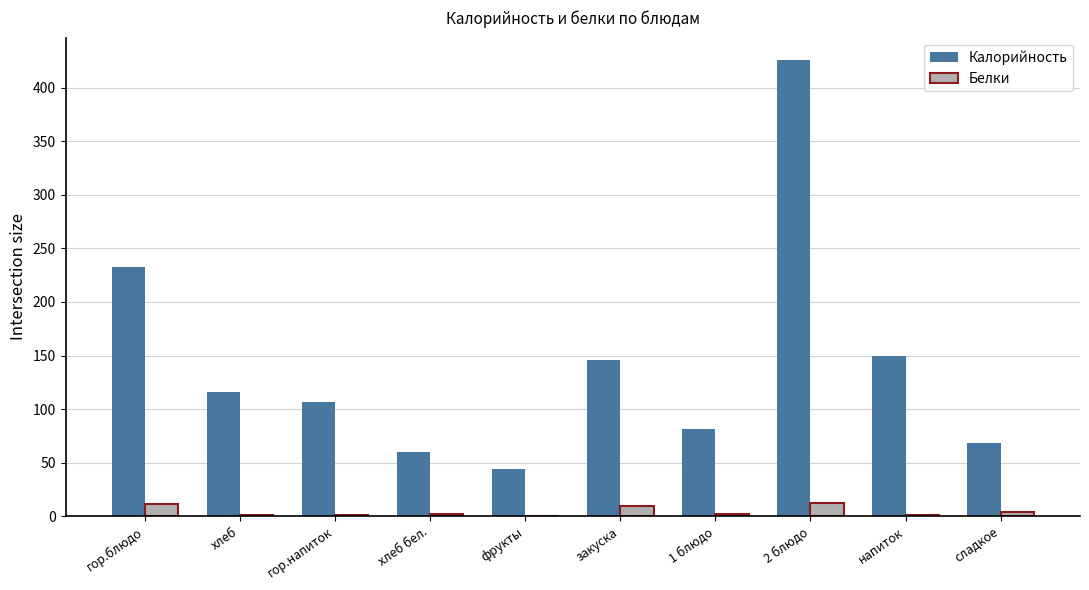

The Калорийность series shows 107.0 at гор.напиток. True or false?

True